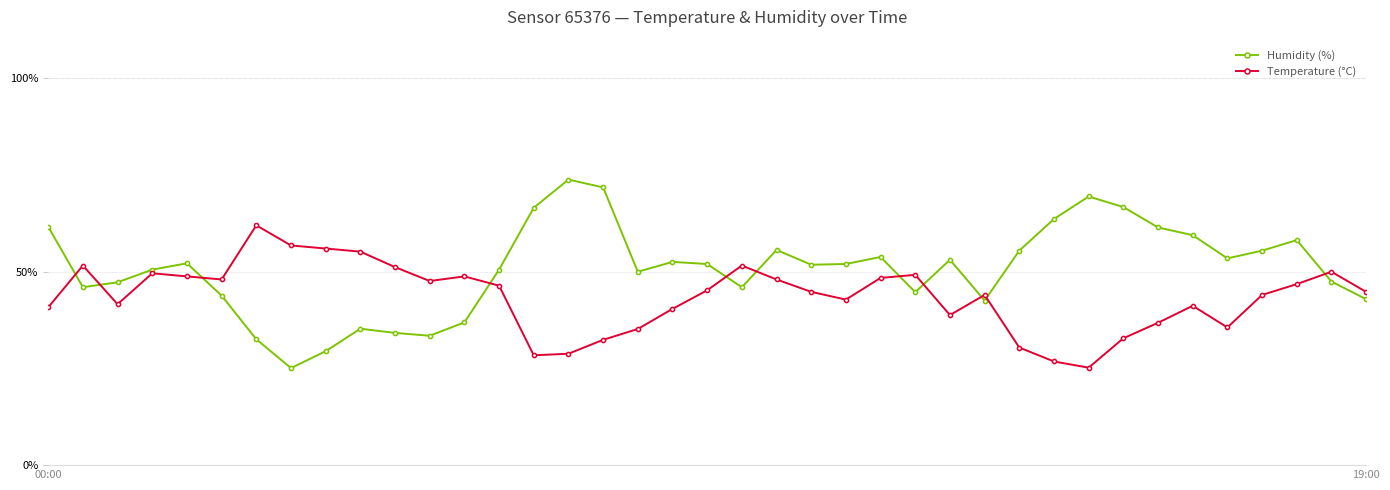

What is the average value of the Humidity (%) series?

50.7